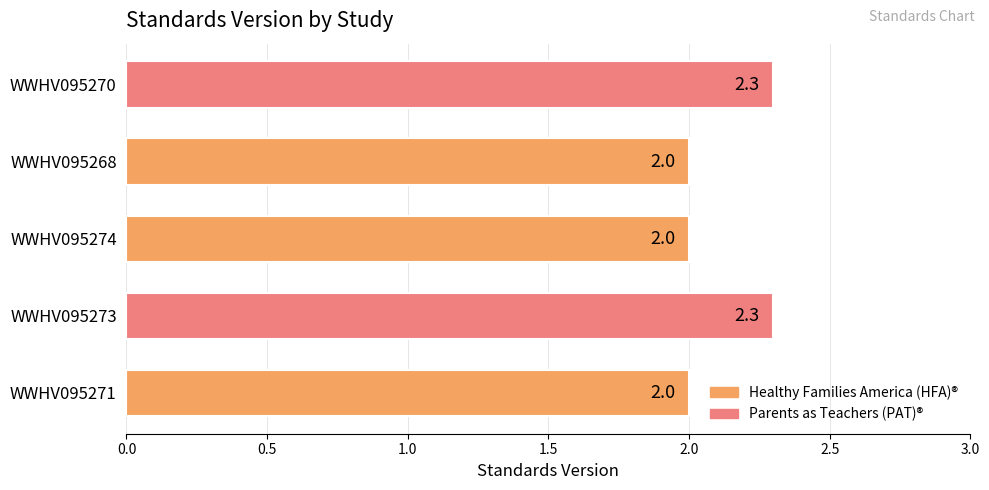

Does the chart contain any negative values?

No